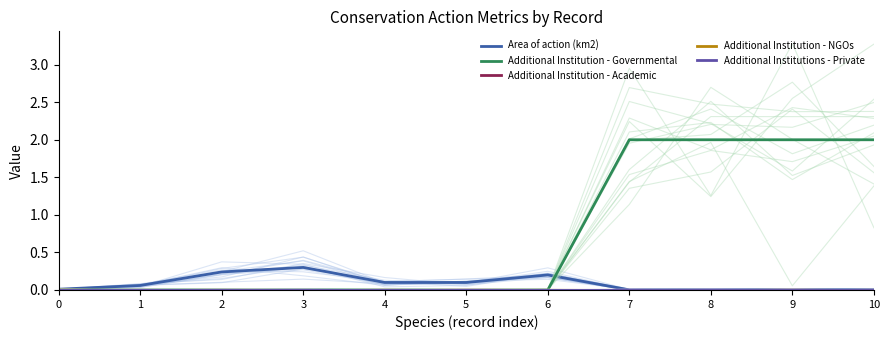

Is it true that Area of action (km2) equals 0.0 at 0?

False